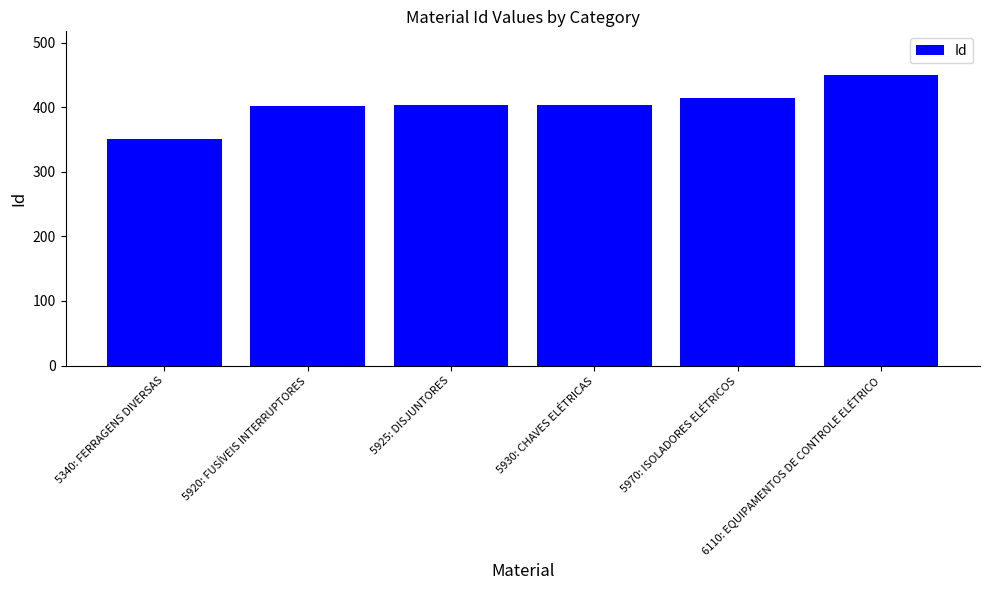

What position from the left is 5970: ISOLADORES ELÉTRICOS?

5